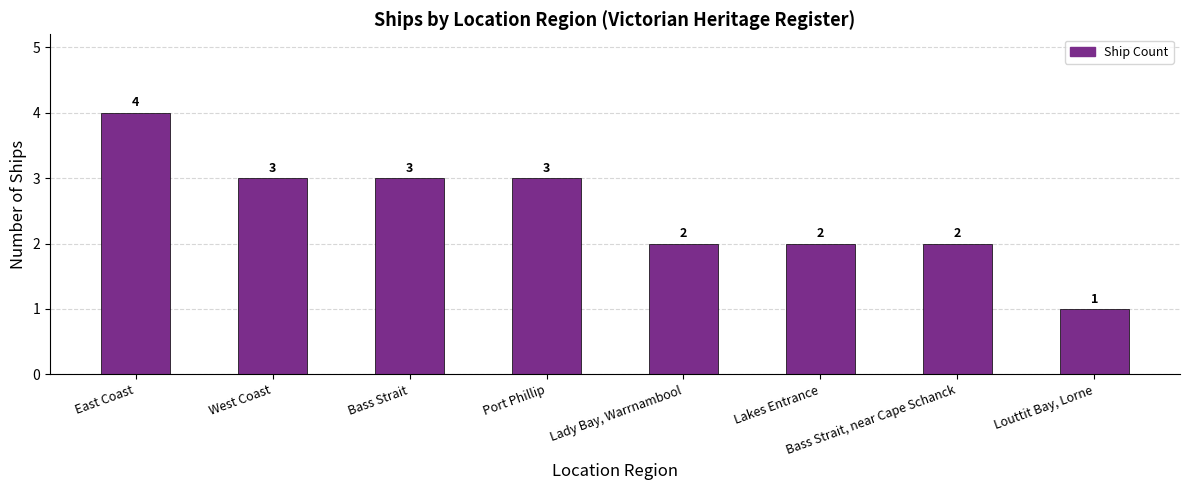

Between Louttit Bay, Lorne and Port Phillip, which is larger?

Port Phillip